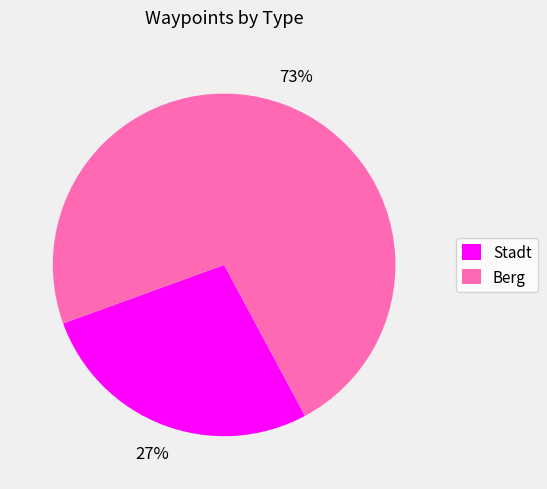

Is there a majority slice in this chart?

Yes